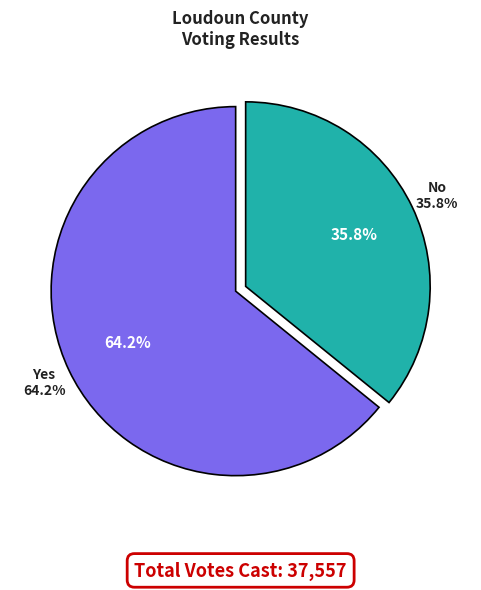

To the nearest percent, what is the combined percentage of Blanks and No?

36%